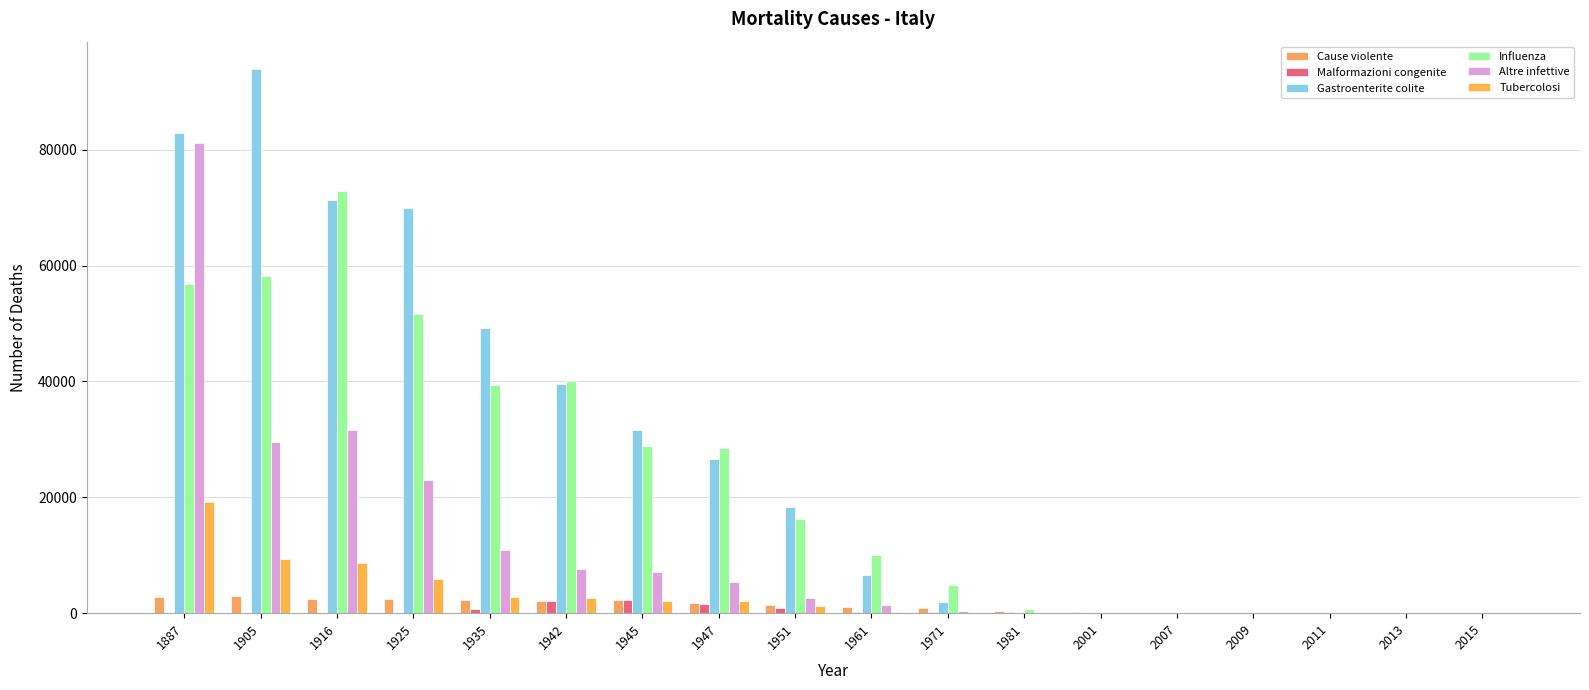

At which label does Influenza reach its peak?

1916